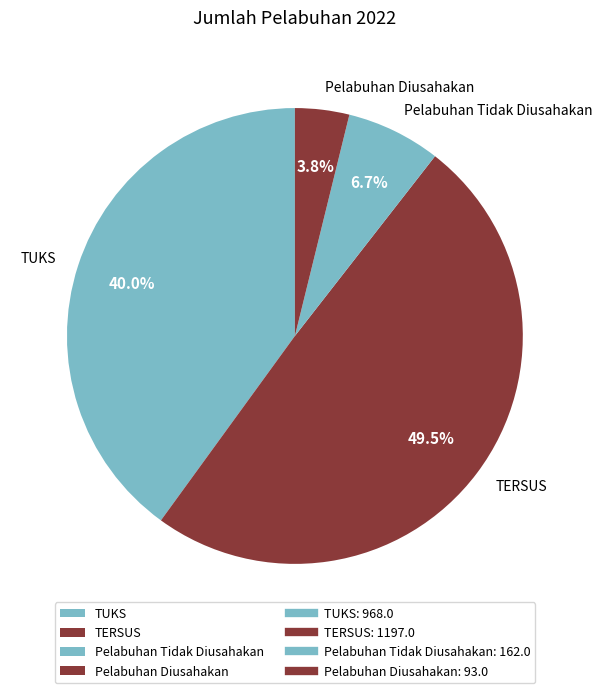

To the nearest percent, what portion does TUKS represent?

40%